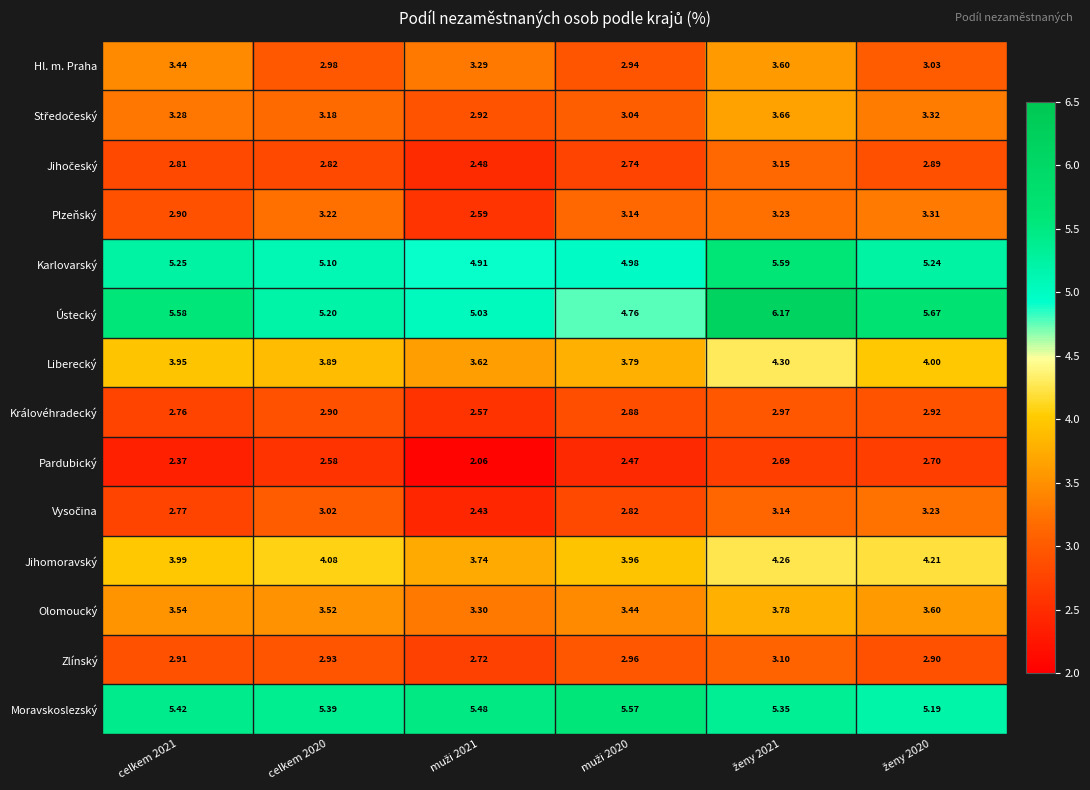

Which series has the largest total across all categories?

Ústecký